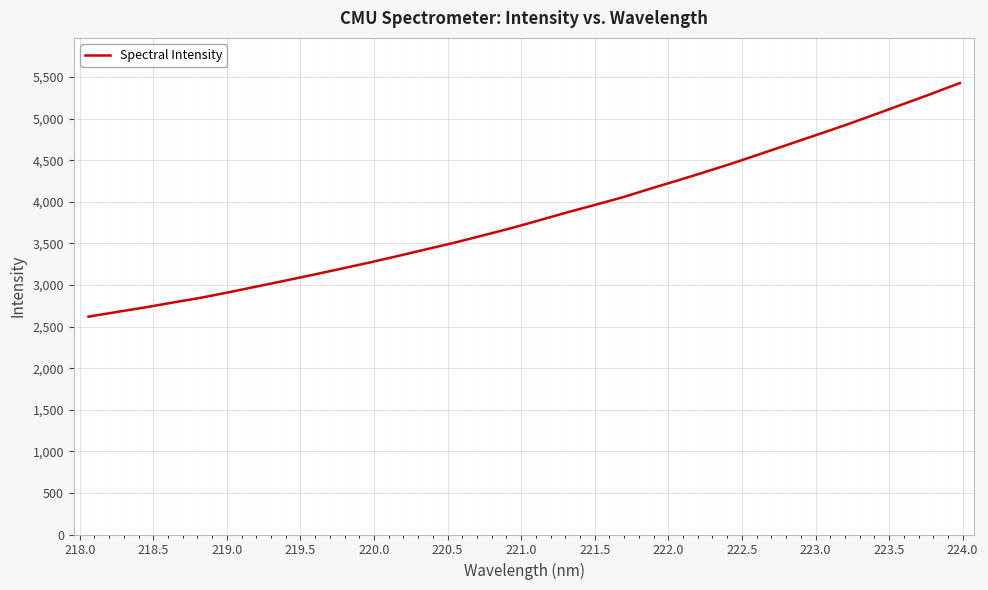

Reading right to left, extract all data points from this chart.

5428.7	5300.0	5177.3	5053.5	4932.1	4816.1	4702.0	4587.4	4474.1	4366.2	4261.8	4160.1	4055.0	3962.4	3871.4	3774.9	3681.2	3593.7	3508.2	3429.0	3349.0	3271.1	3197.3	3124.3	3053.2	2983.7	2913.5	2847.3	2789.3	2730.0	2675.4	2619.4